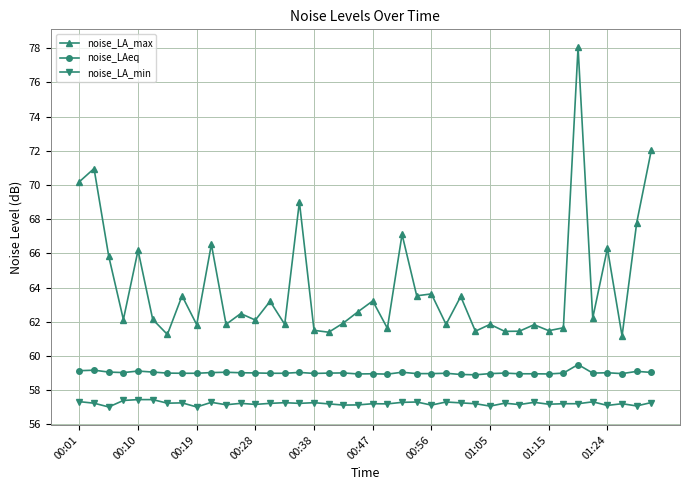

Which series has the largest total across all categories?

noise_LA_max